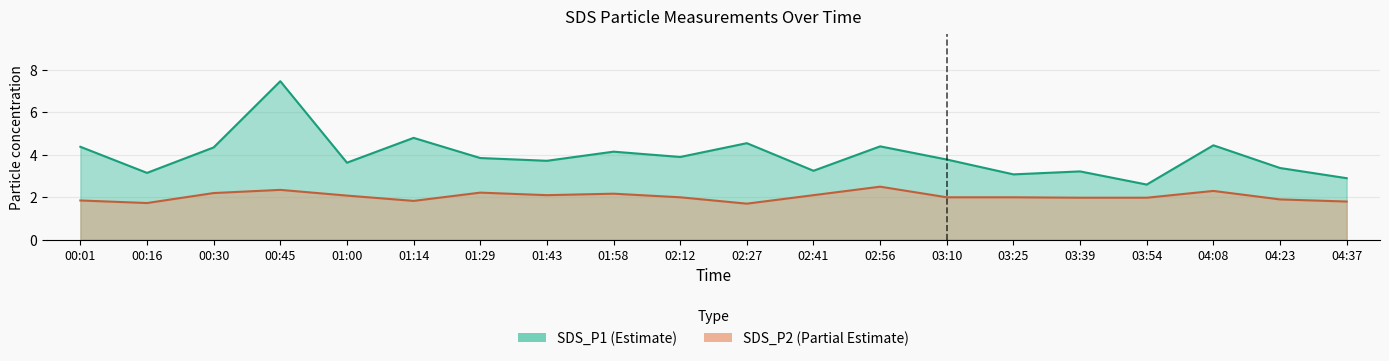

What is the total value across all series at 02:56?

6.9